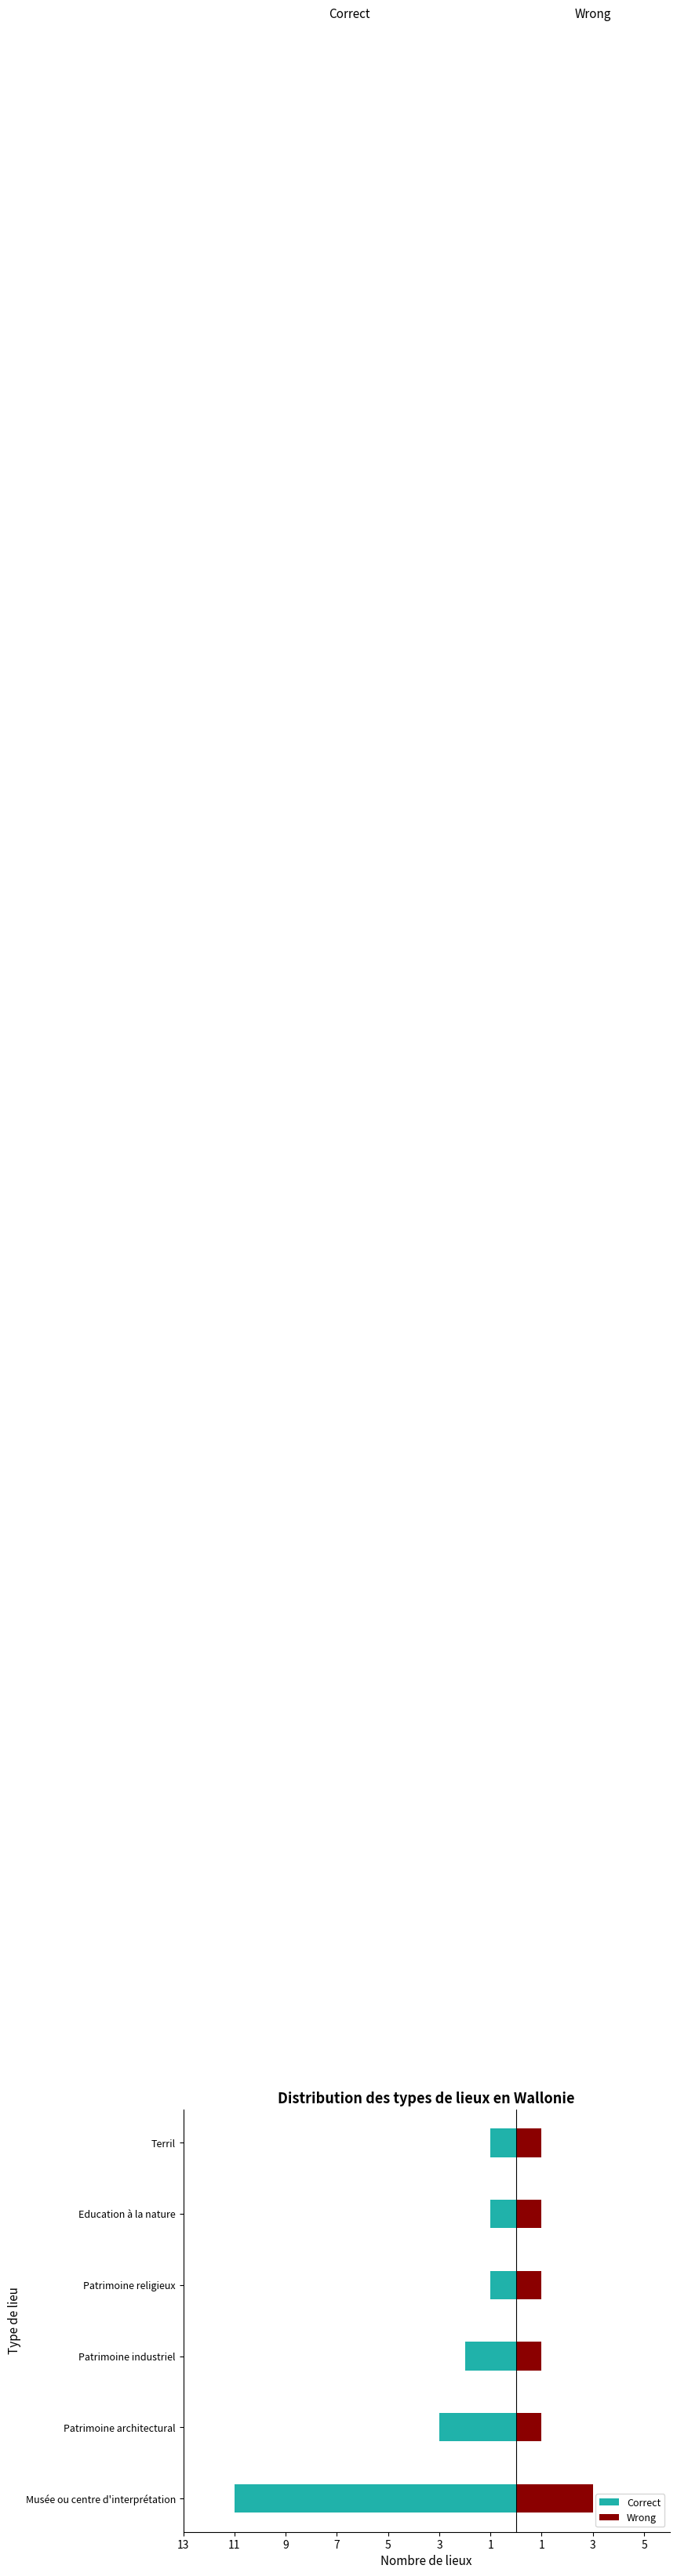

Does the chart contain stacked bars?

No